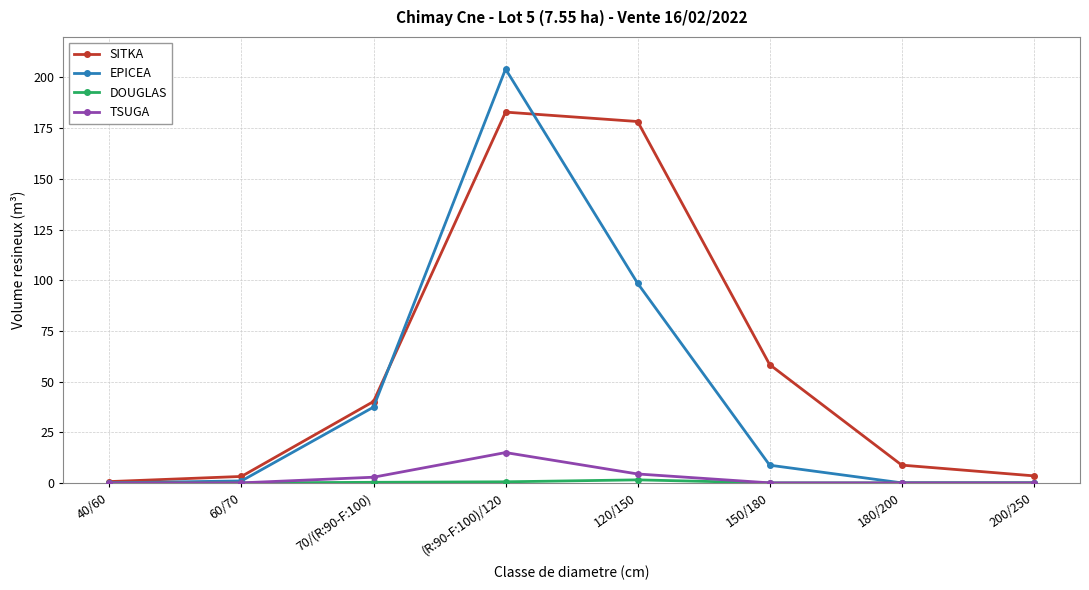

What is the label of the 6th point from the right?

70/(R:90-F:100)